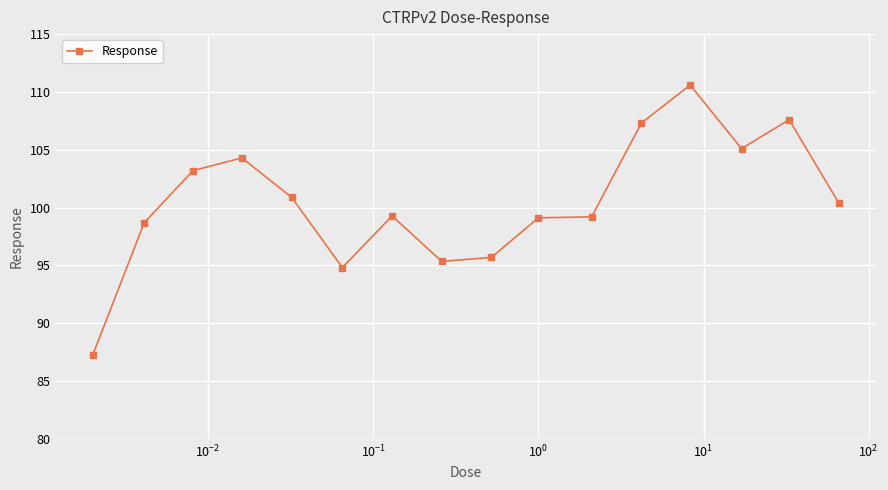

What is the difference between the maximum and minimum values?

23.3